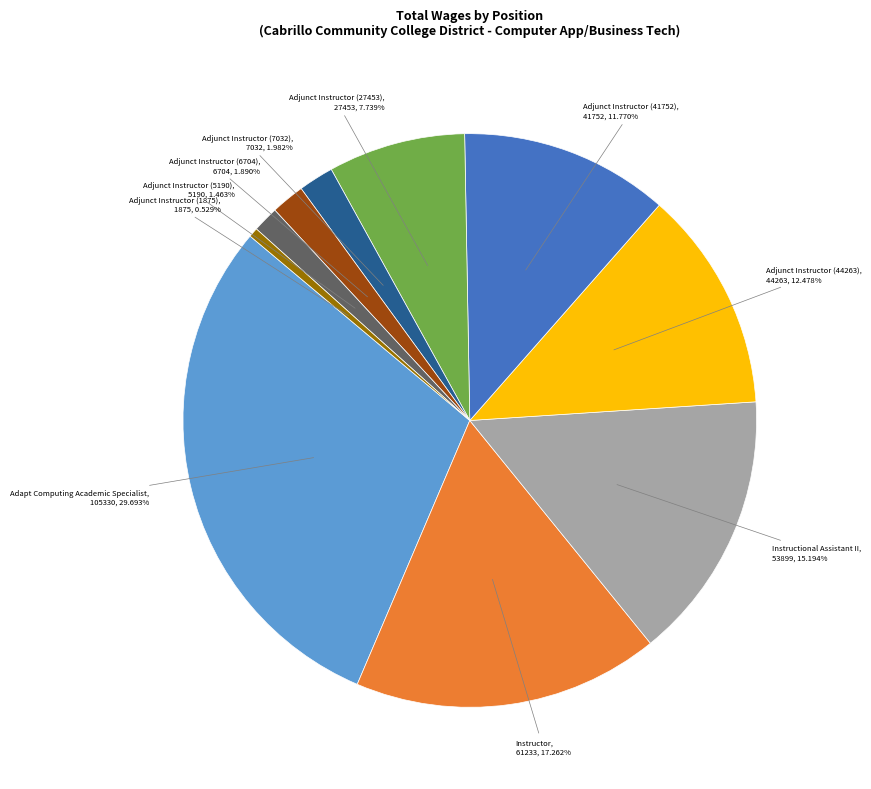

Does Instructional Assistant II represent more than half of the total?

No